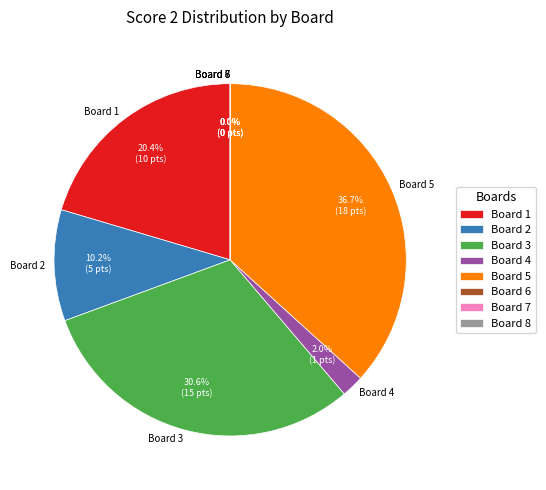

What is the change in value from Board 1 to Board 2?

-5